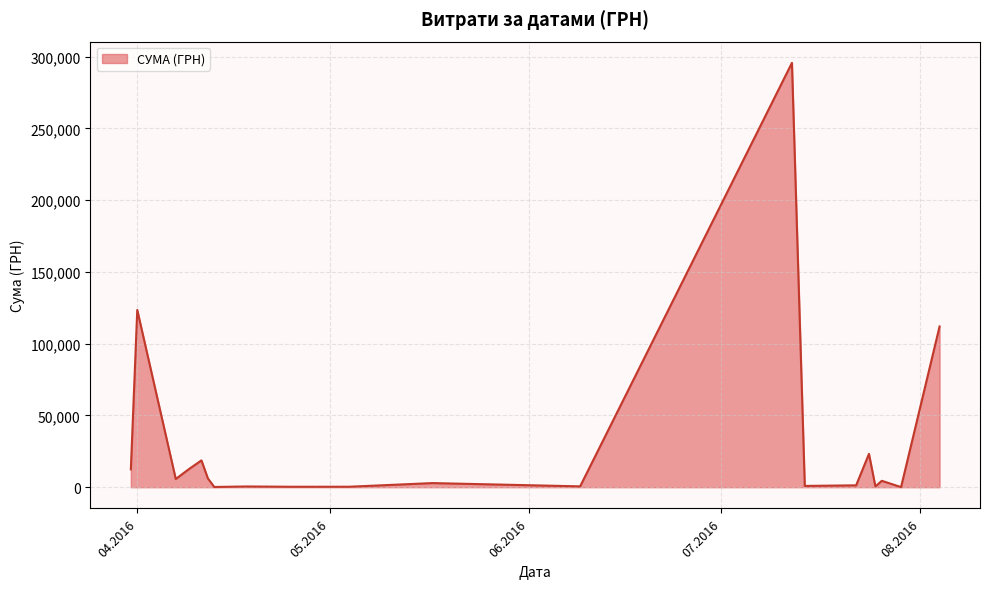

What is the maximum value shown in the chart?

295638.6